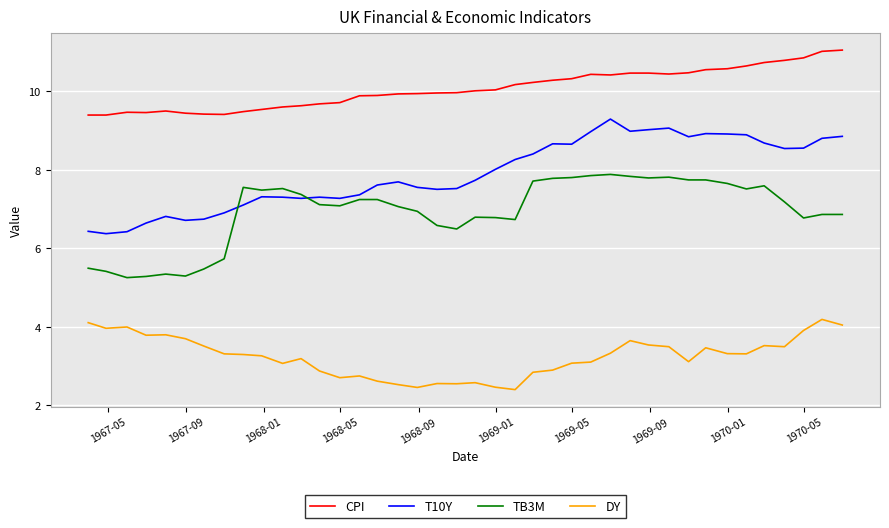

Which series has the largest total across all categories?

CPI